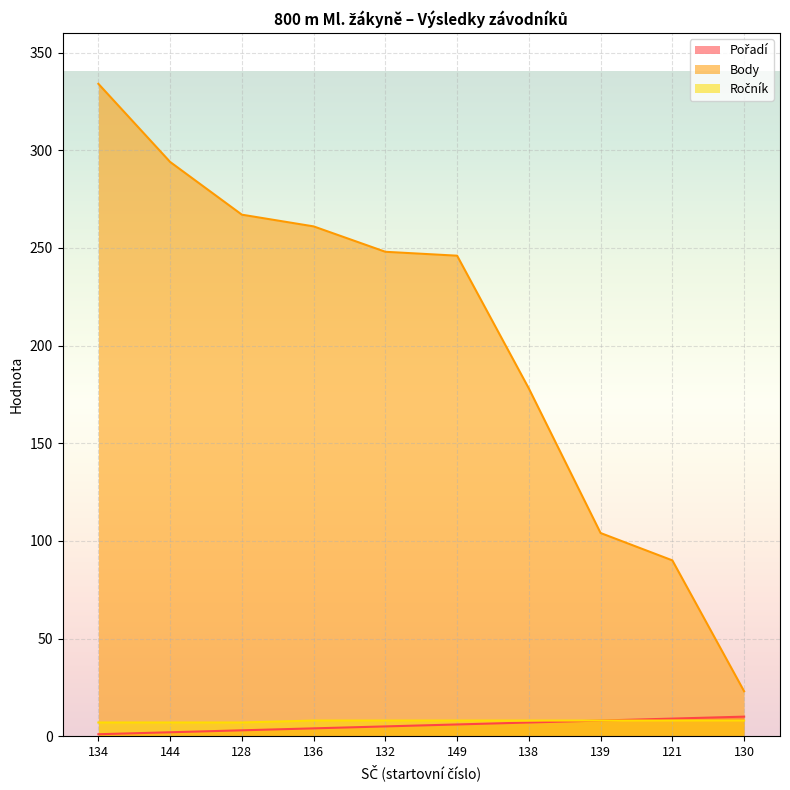

Which series has the widest spread of values?

Body